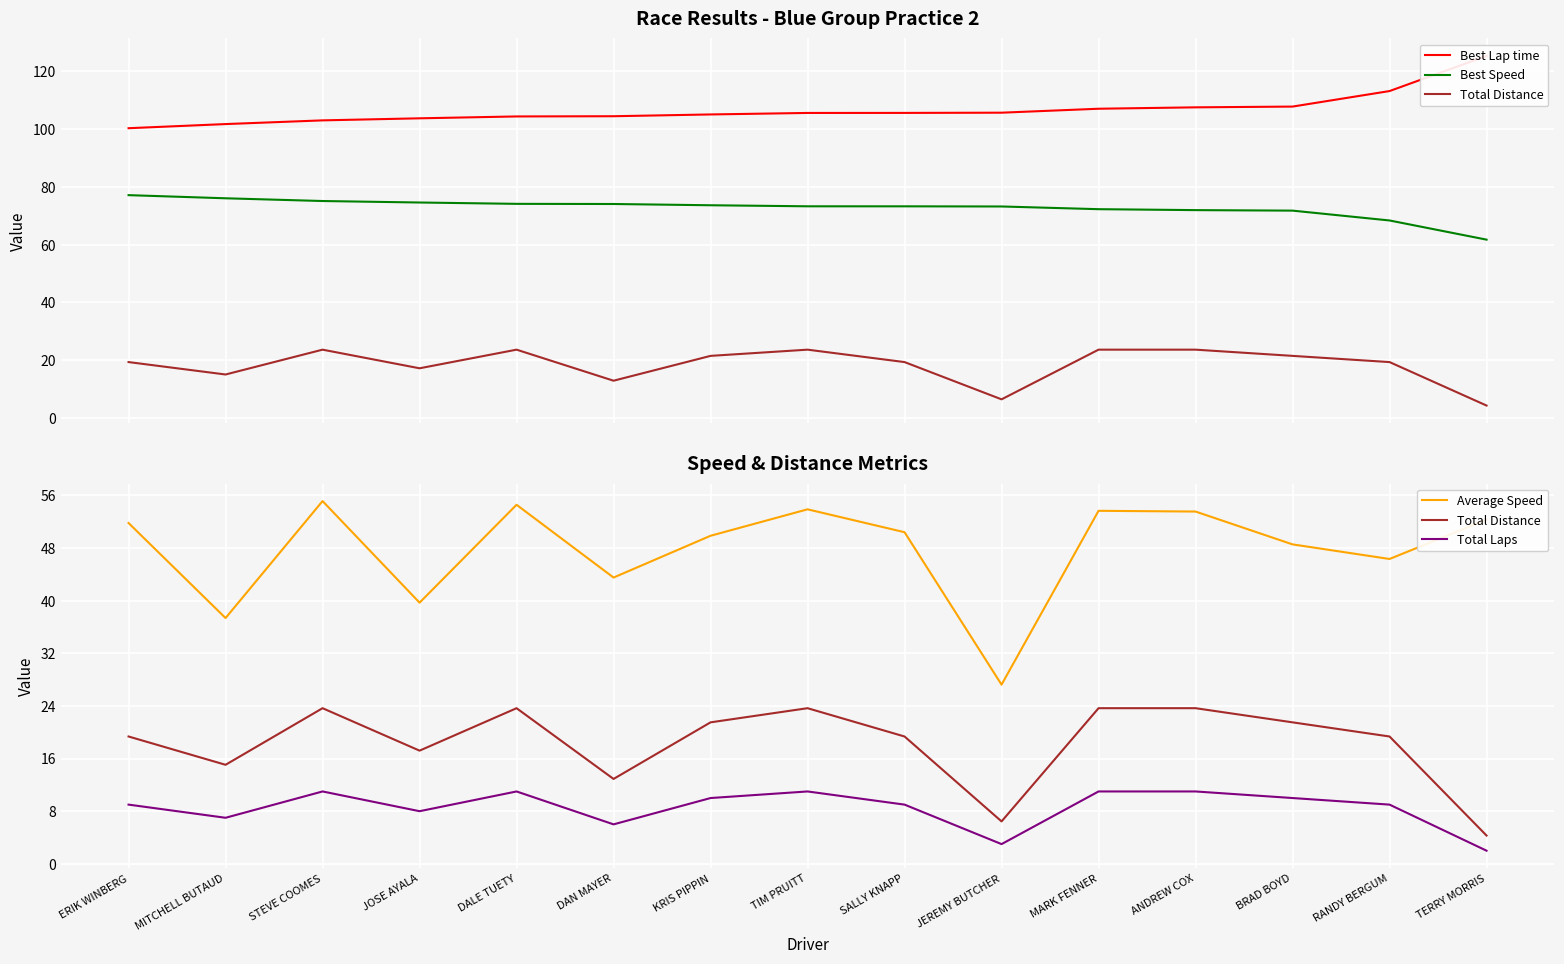

True or false: Best Speed and Best Lap time intersect in this chart.

False